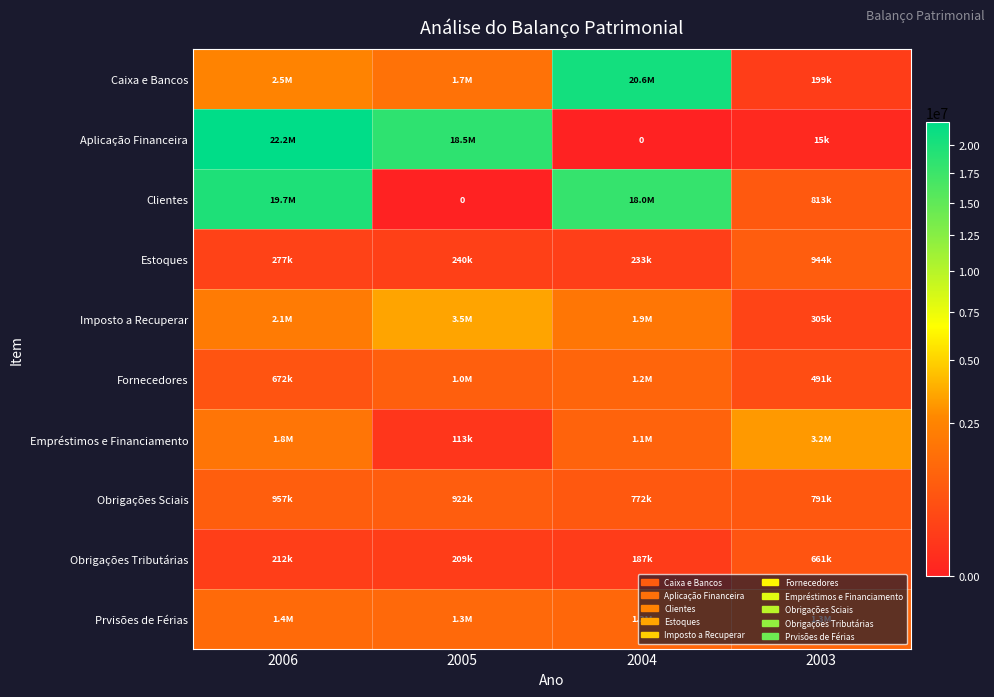

How many data points does each series have?

4